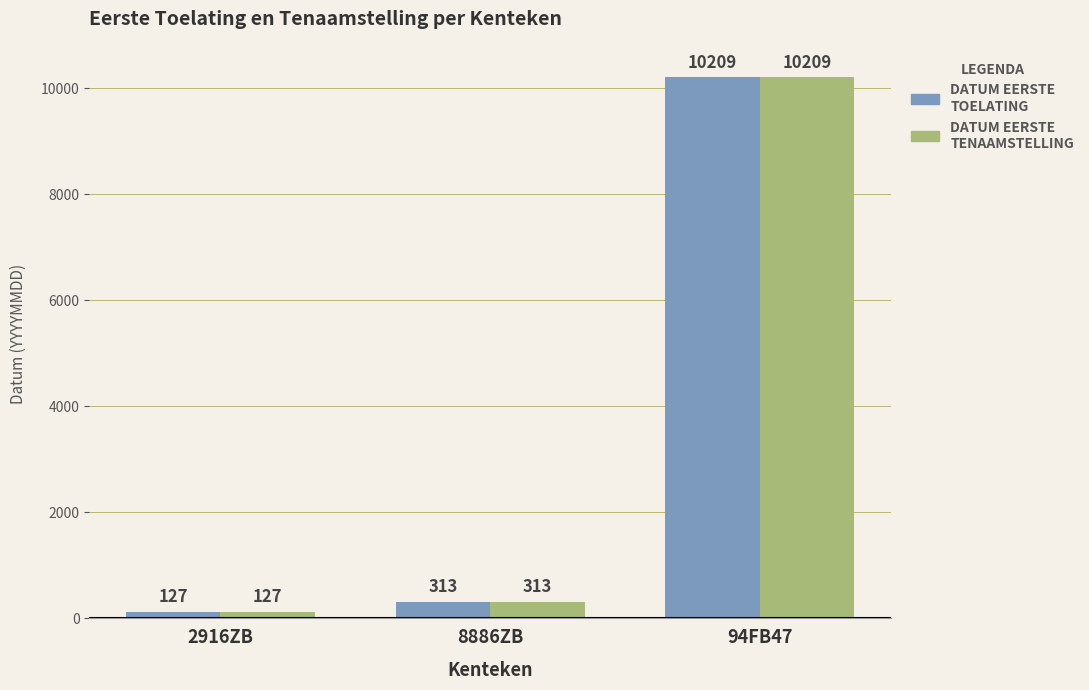

At which category does the chart reach its minimum across all series?

2916ZB